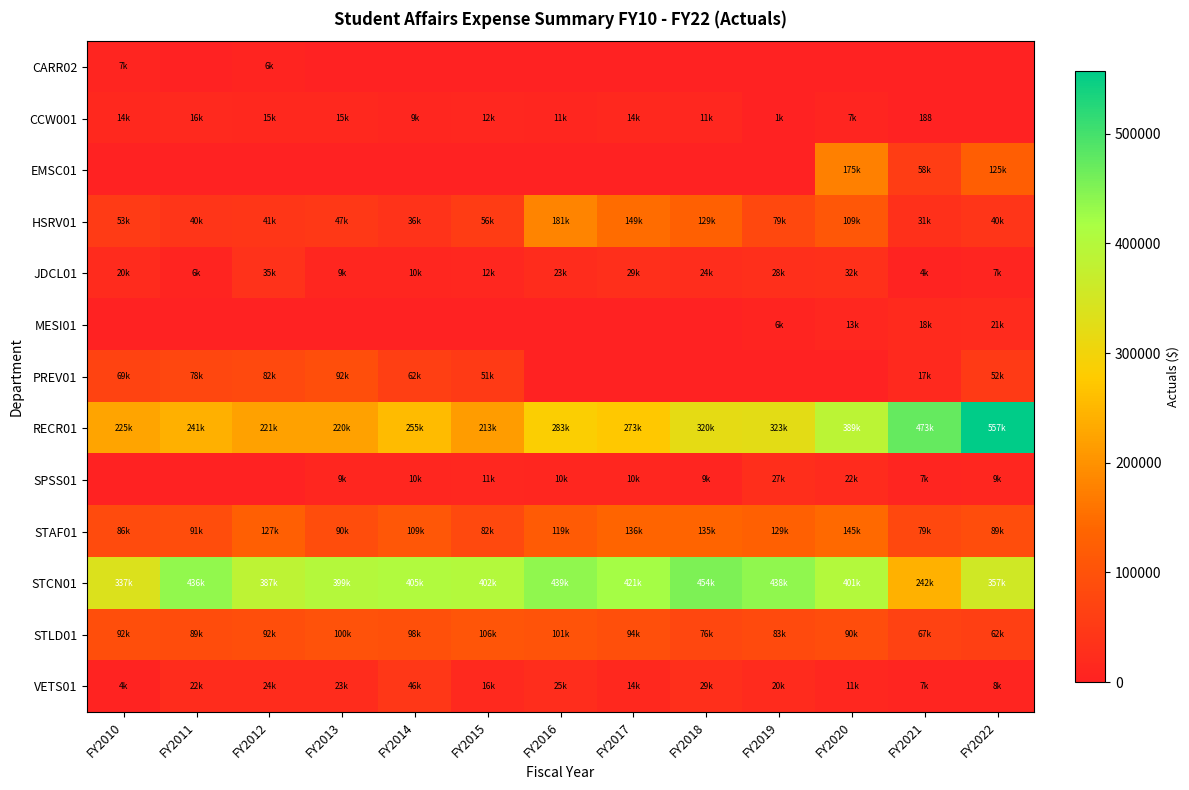

True or false: VETS01 has a value of 23766.1 at FY2012.

True